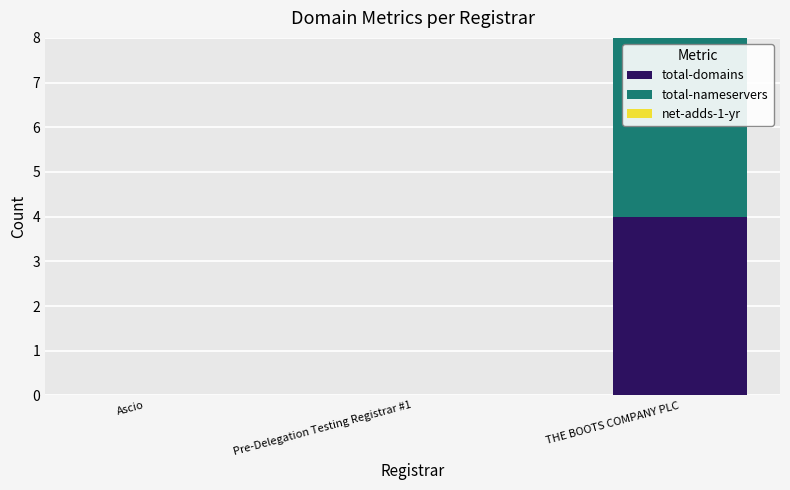

At which category is the sum across all series the highest?

THE BOOTS COMPANY PLC